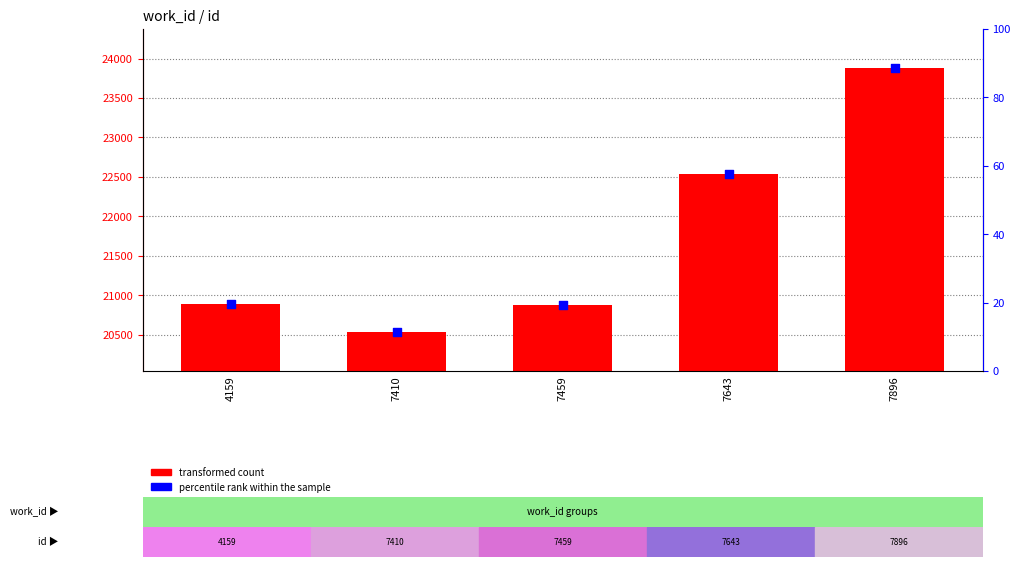

What is the total value across all series at 7459?

41746.3